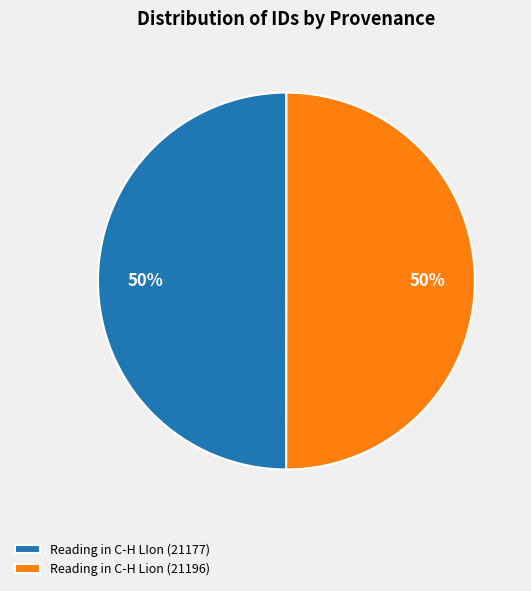

To the nearest percent, what percentage of the pie is Reading in C-H Lion (21196)?

50%